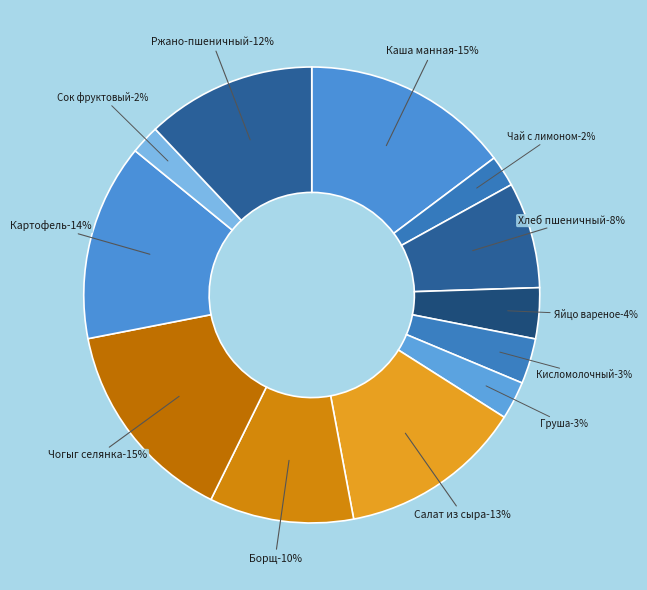

Rank the categories by value from highest to lowest.

Каша манная молочная жидкая с изюмом, Чогыг селянка (рыба в омлете), Картофель в молоке, Салат из сыра, яблок и свежих огурцов, Ржано-пшеничный, Борщ с капустой свежей, Хлеб пшеничный, Яйцо вареное, Кисломолочный продукт, Груша, Чай с лимоном, Сок фруктовый